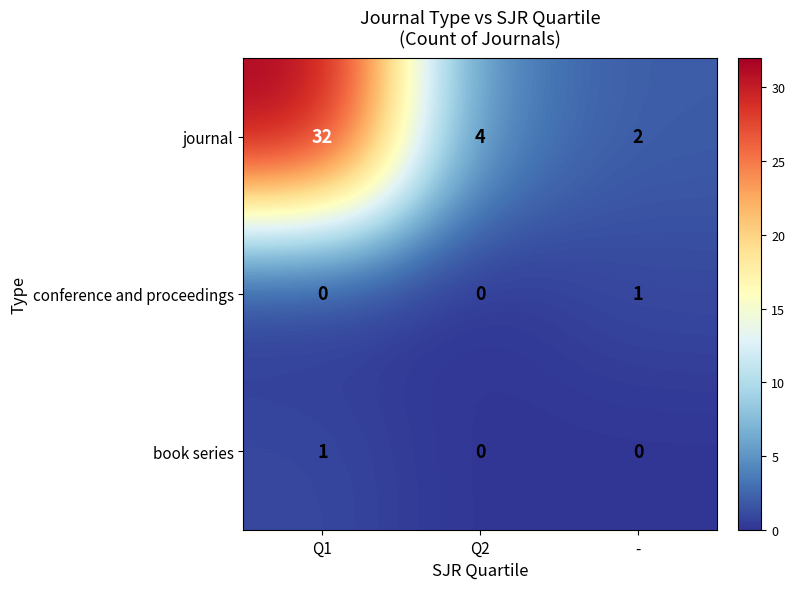

At which label is journal closest to 17?

Q2